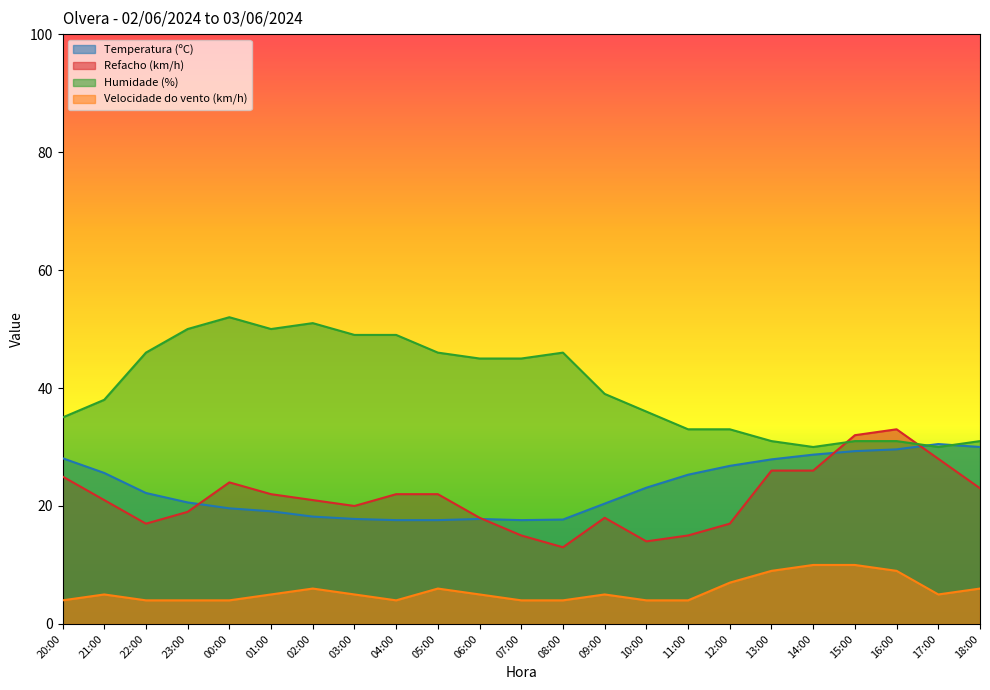

What is the smallest value displayed?

4.0